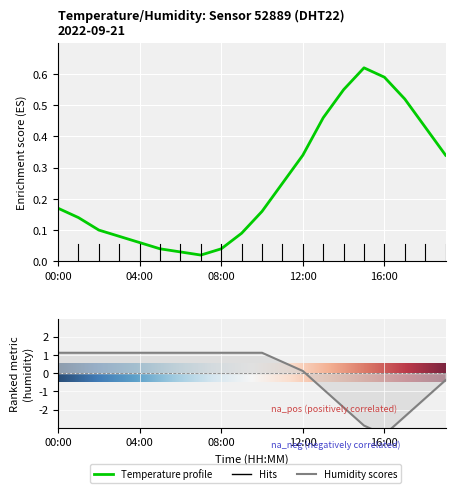

True or false: temperature and humidity cross at least once.

True